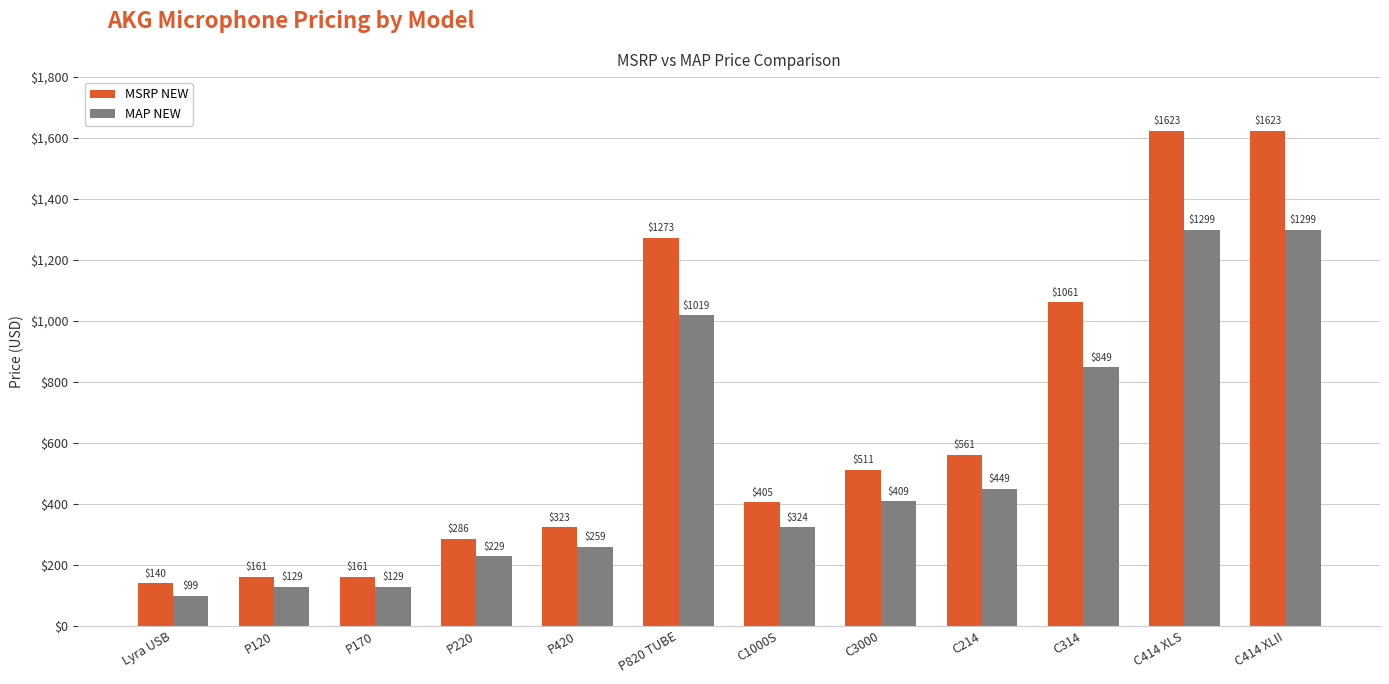

What position from the right is C3000?

5